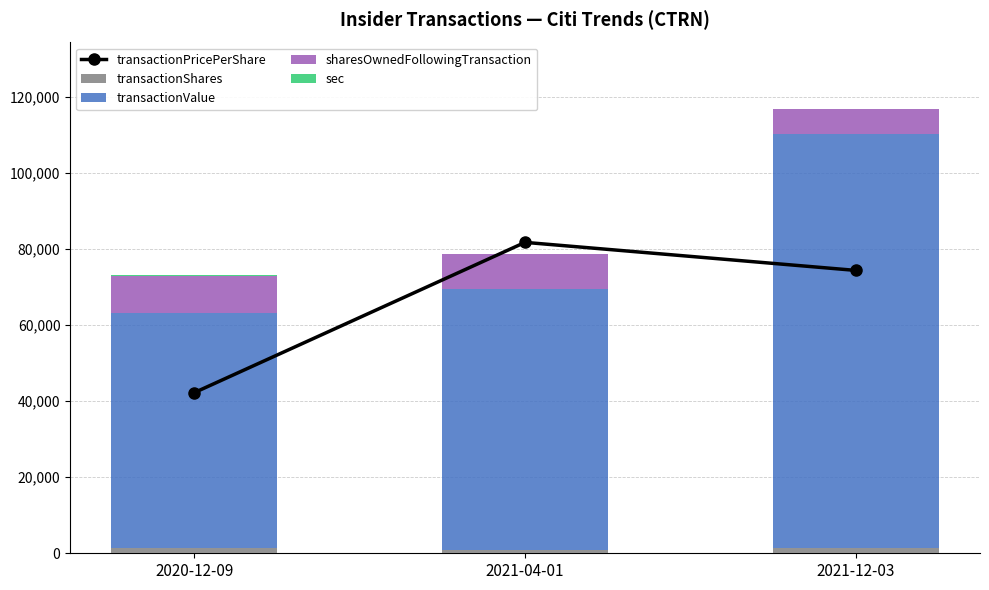

What is the label of the 2nd bar from the left?

2021-04-01